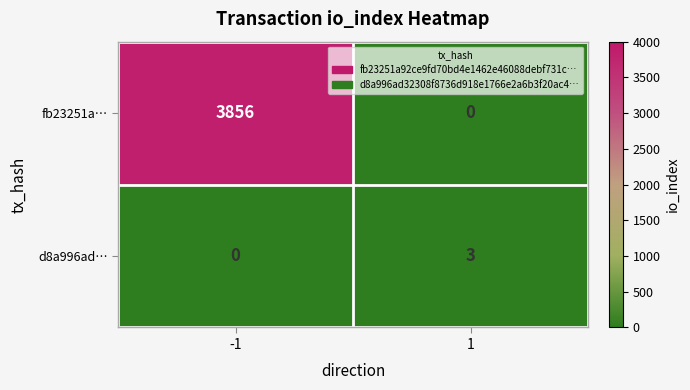

At 1, list the series in order from smallest to largest.

fb23251a…, d8a996ad…